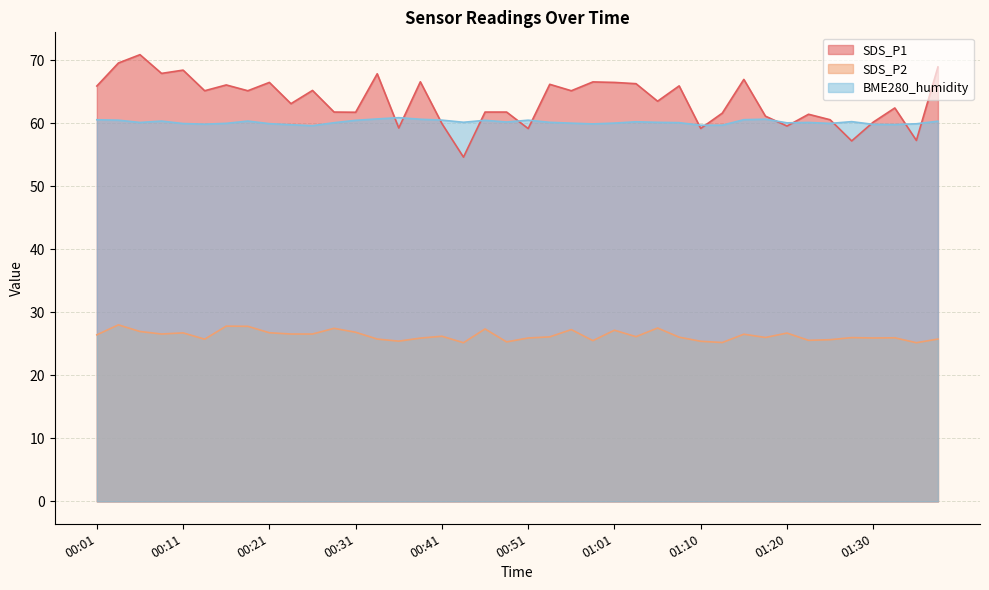

Rank the series by their maximum value, from highest to lowest.

SDS_P1, BME280_humidity, SDS_P2